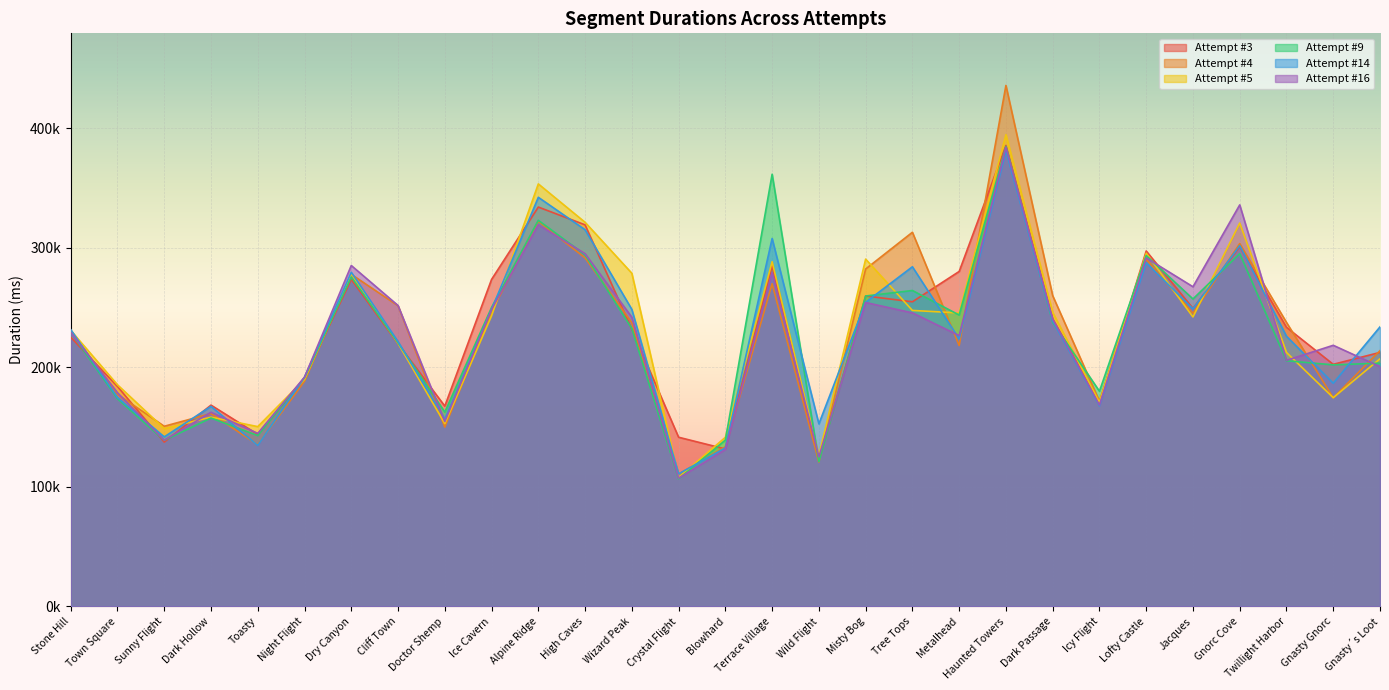

How many lines are shown in the chart?

6